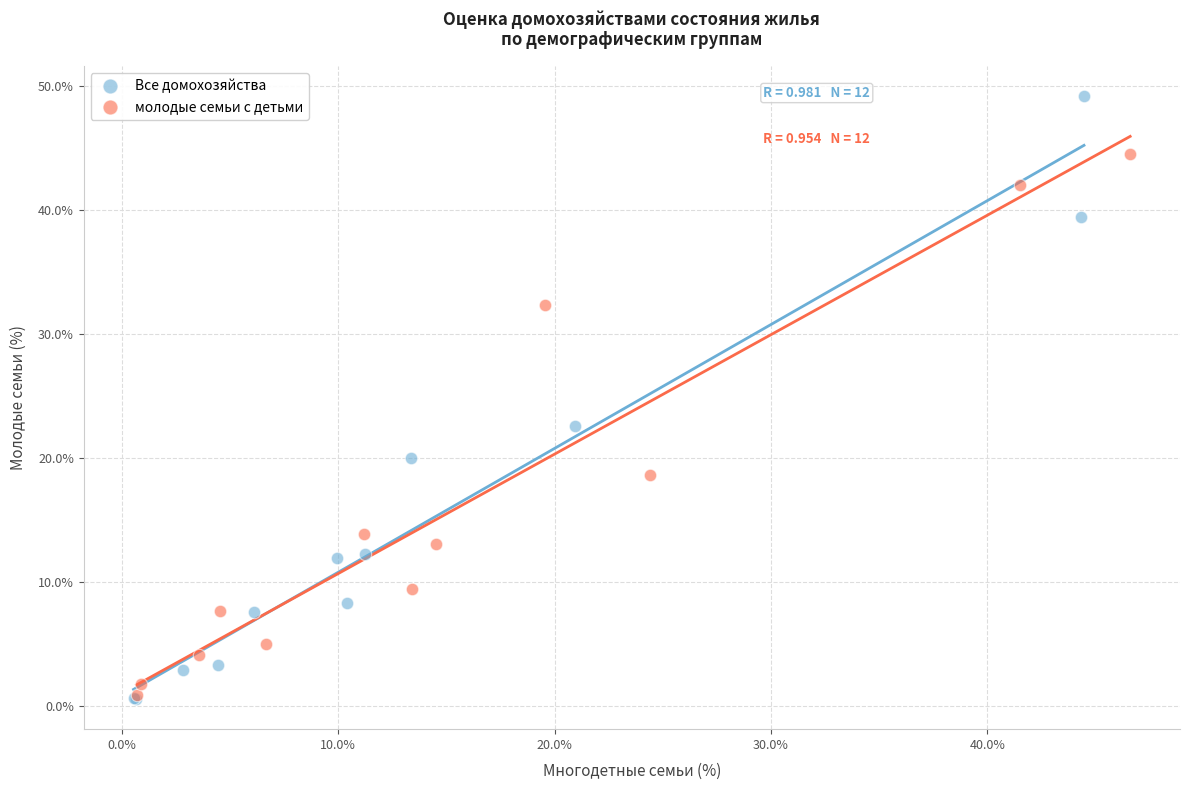

Which series reaches the maximum Y coordinate?

Все домохозяйства